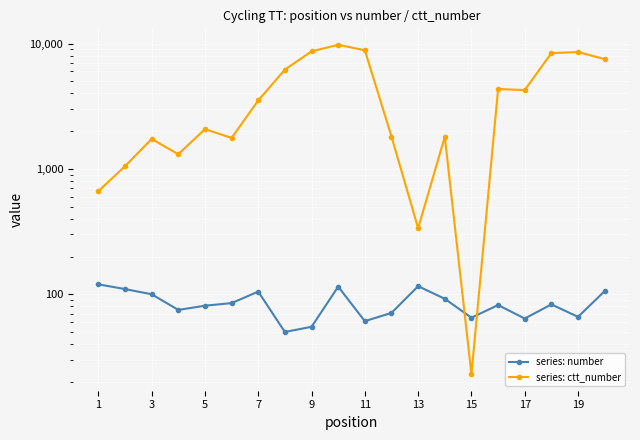

How many lines are shown in the chart?

2